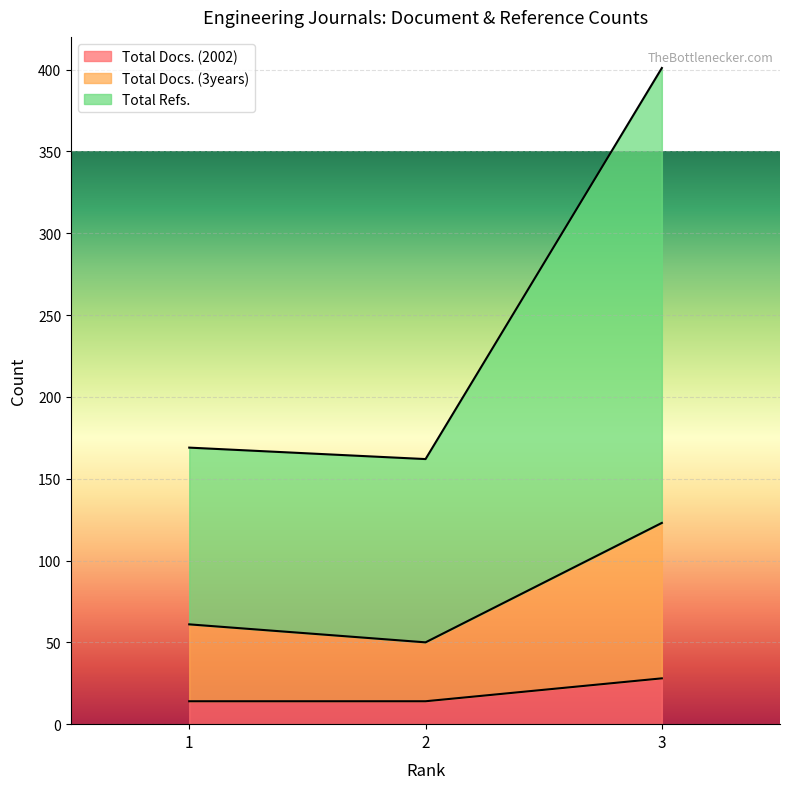

What is the spread (max minus min) of values at 2?

148